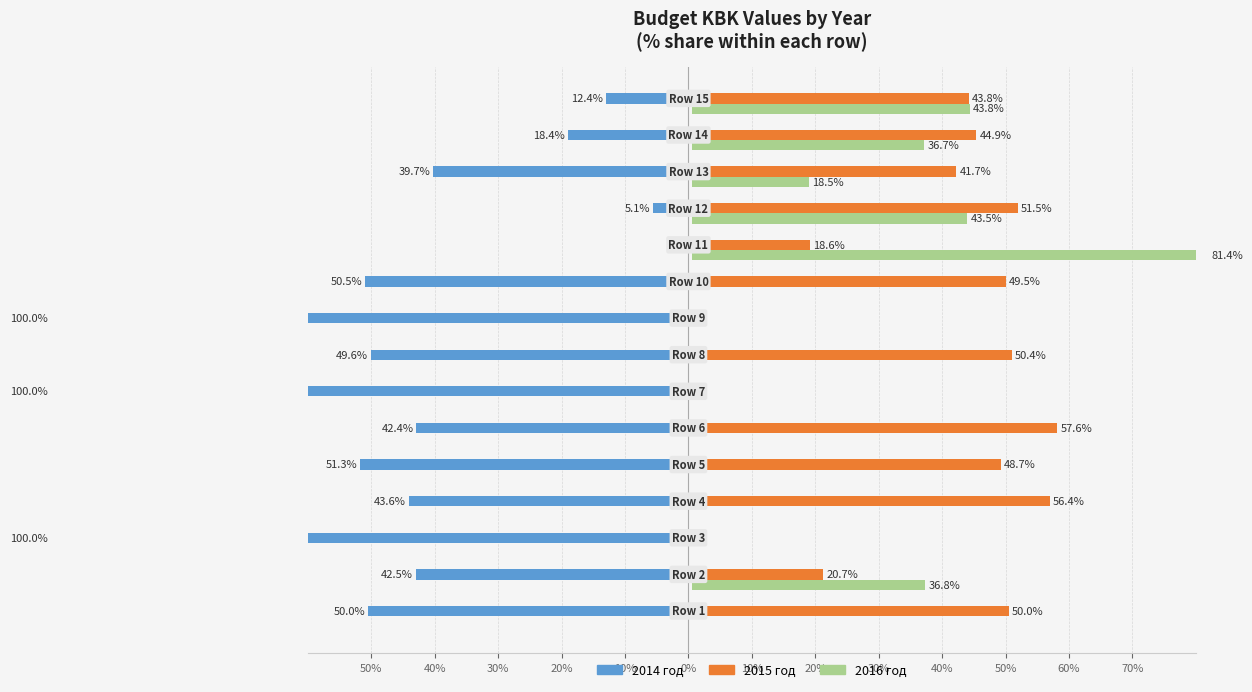

What is the difference between the maximum and minimum values in the 2014 год series?

100.0